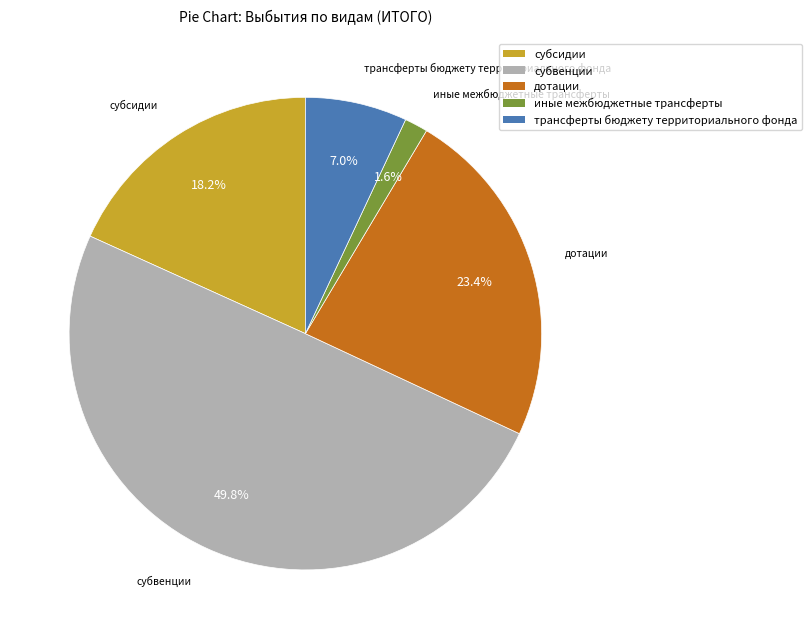

To the nearest percent, what is the difference between the largest and smallest slice percentages?

48%